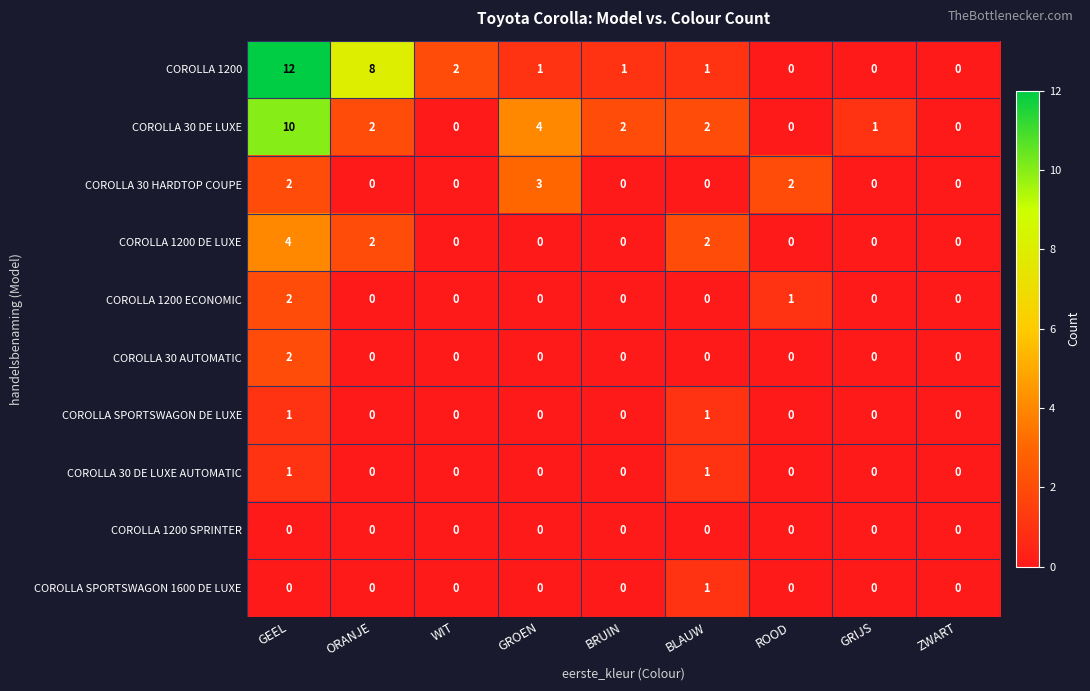

Which series has the widest spread of values?

COROLLA 1200